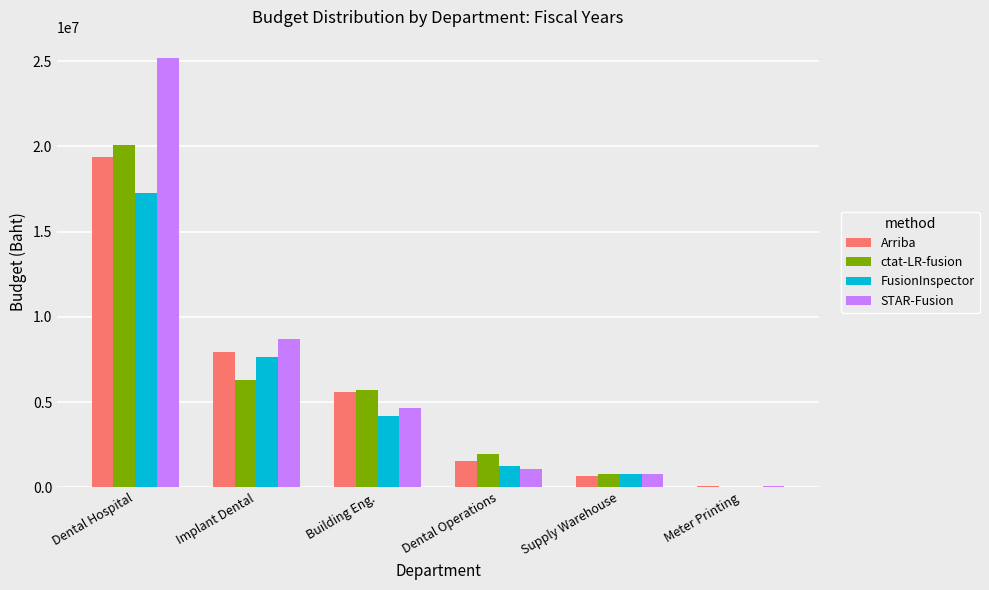

Reading left to right, what are all the values shown in this chart?

Arriba: 19394942.5	7928578.2	5585125.1	1540286.4	663578.1	47560.7
ctat-LR-fusion: 20063628.1	6305524.0	5713577.3	1968284.7	787064.2	32688.4
FusionInspector: 17298531.9	7627738.9	4191944.9	1231156.3	798998.8	28656.3
STAR-Fusion: 25173577.9	8700065.2	4661010.7	1098241.8	782042.4	103194.7